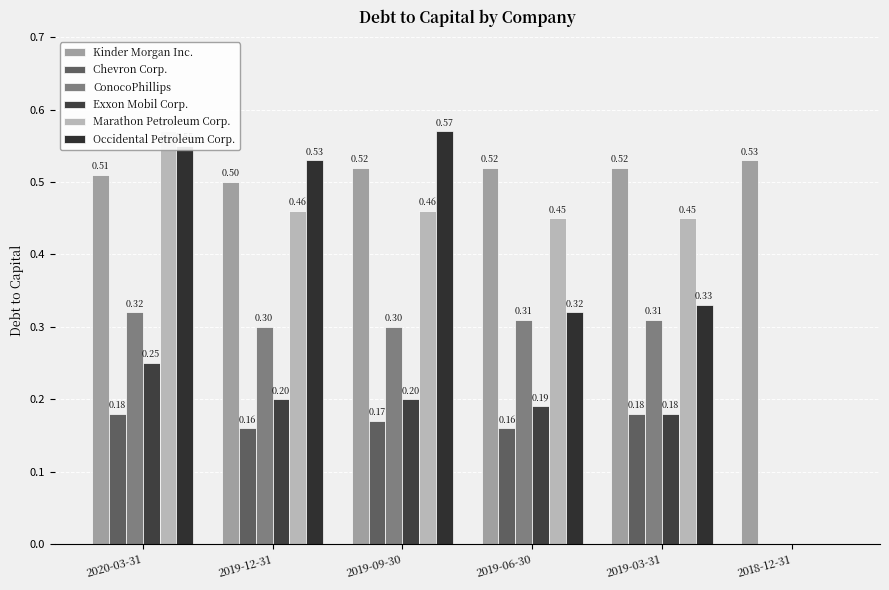

How many groups of bars are there?

6